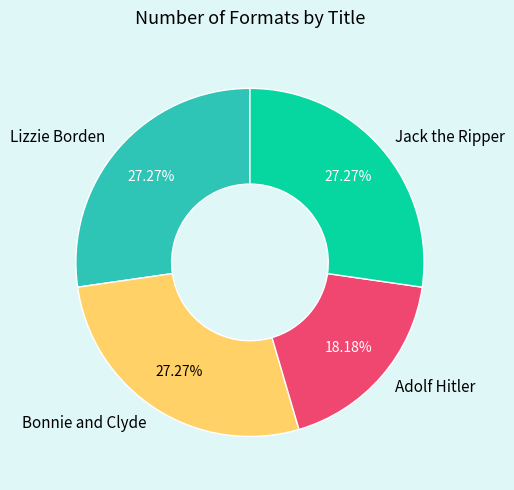

Count the number of slices in the pie.

4